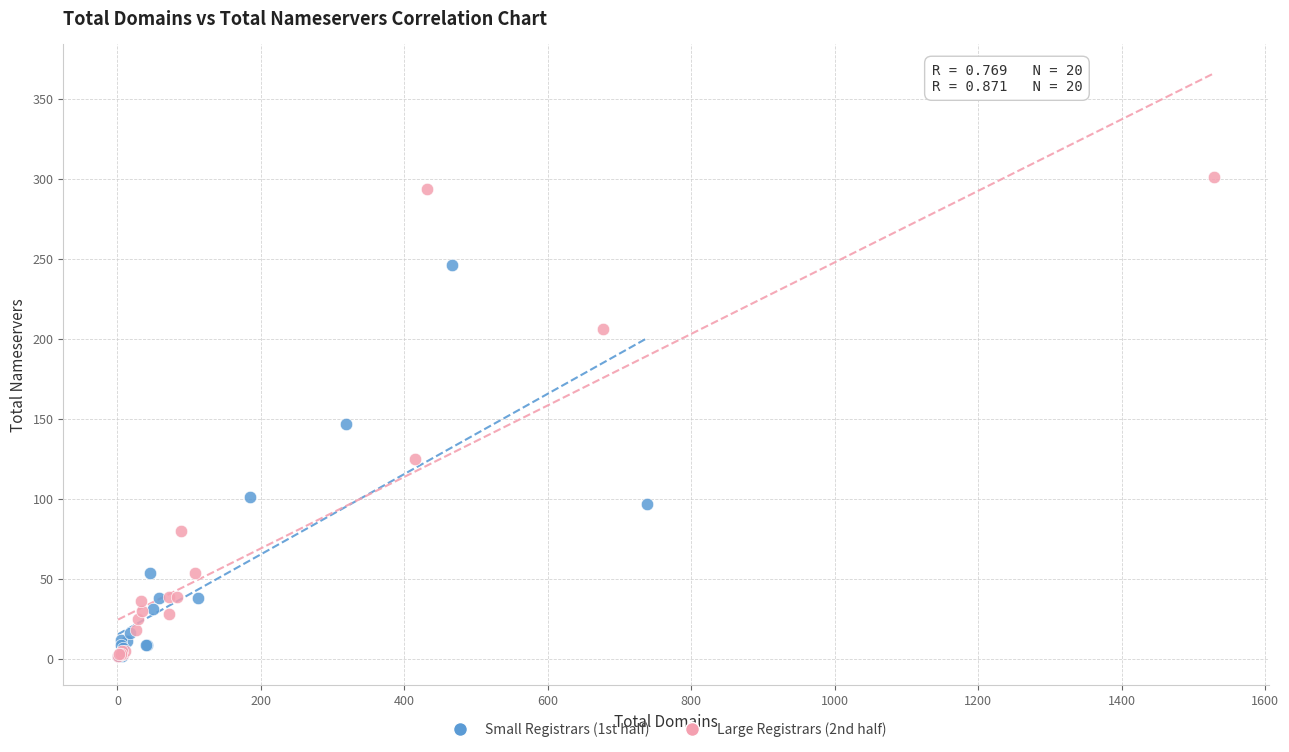

Which series has the largest Y range (max minus min)?

Large Registrars (2nd half)